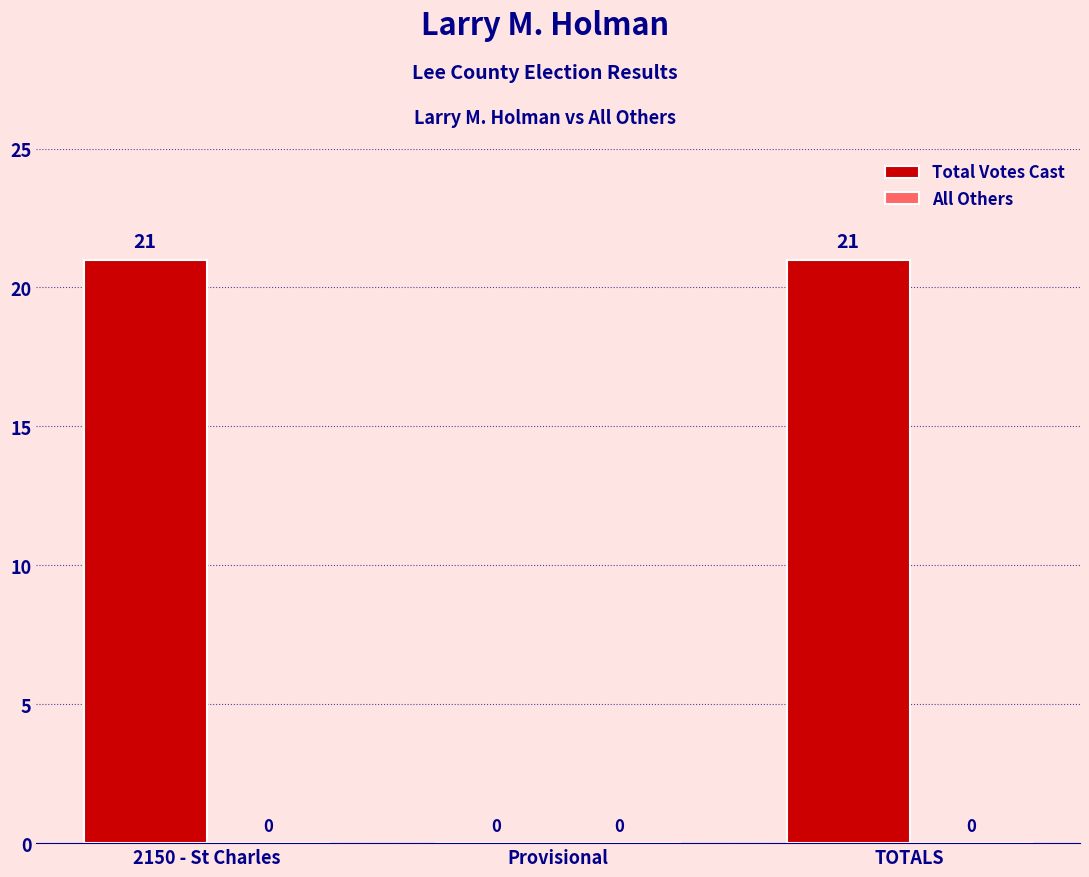

How many data points does each series have?

3